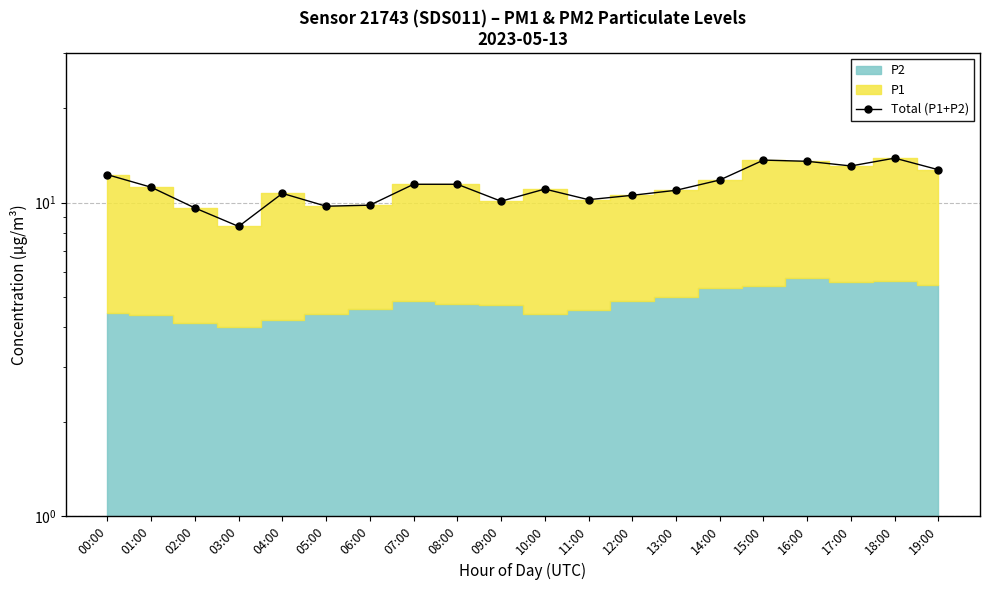

How many data points are above 11?

11